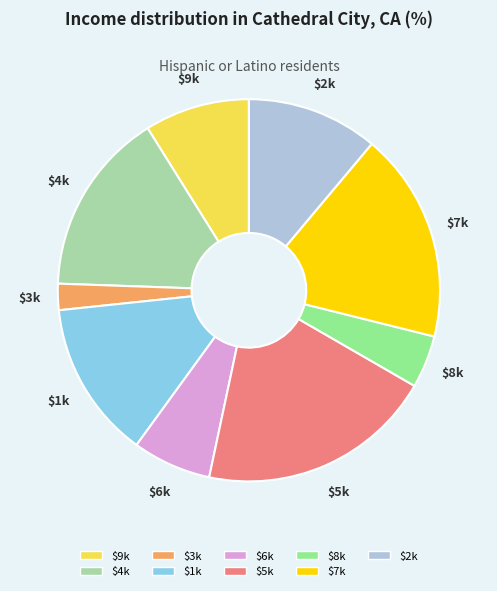

Which slice is the largest?

$5k